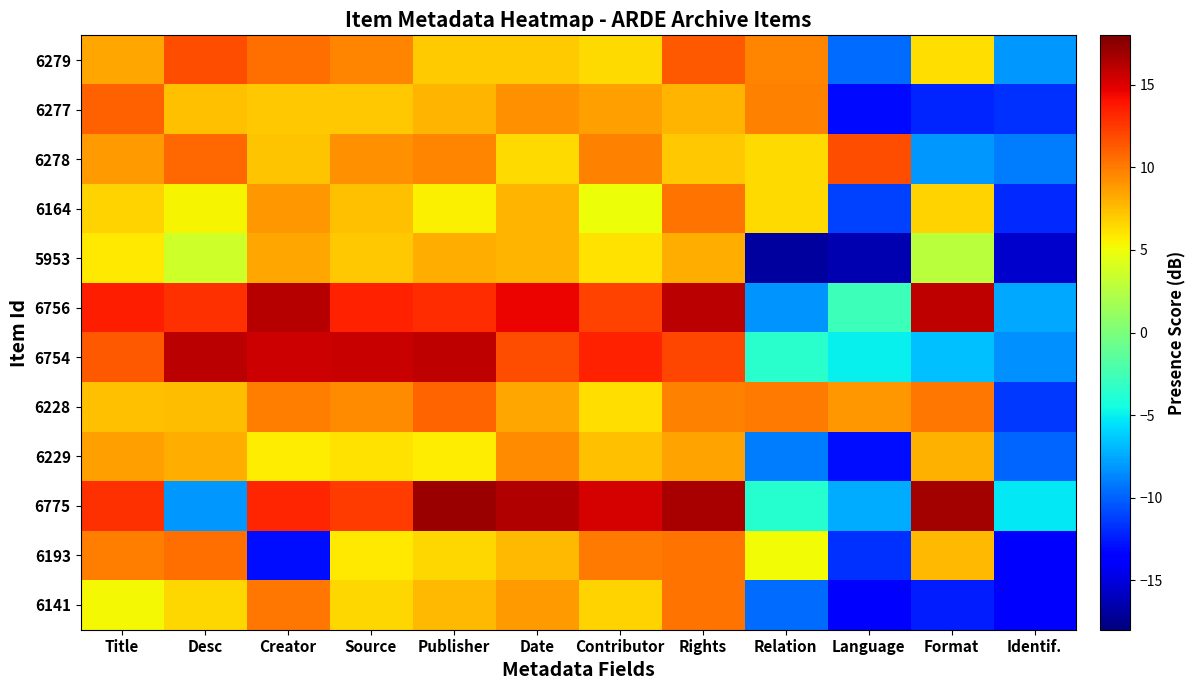

Between Desc and Publisher, which series saw the biggest shift?

6775